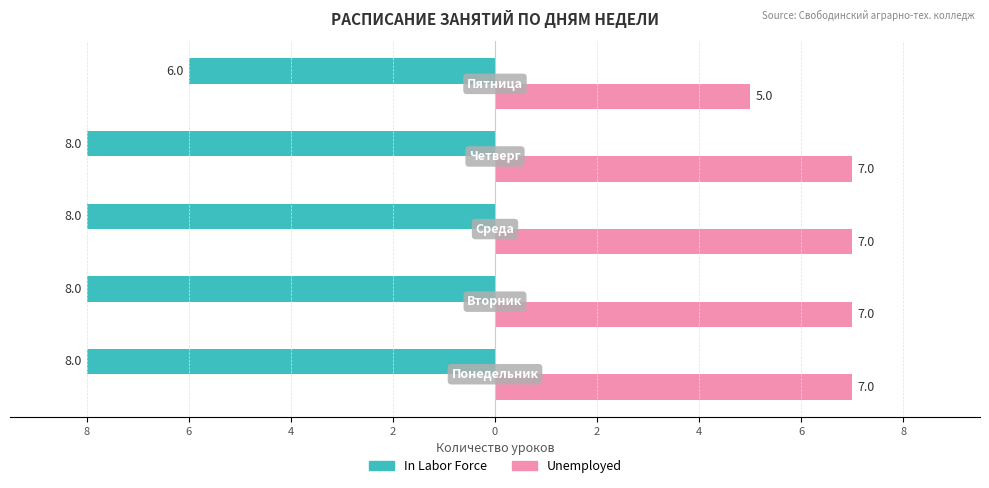

What are all the series names shown in the legend?

In Labor Force, Unemployed